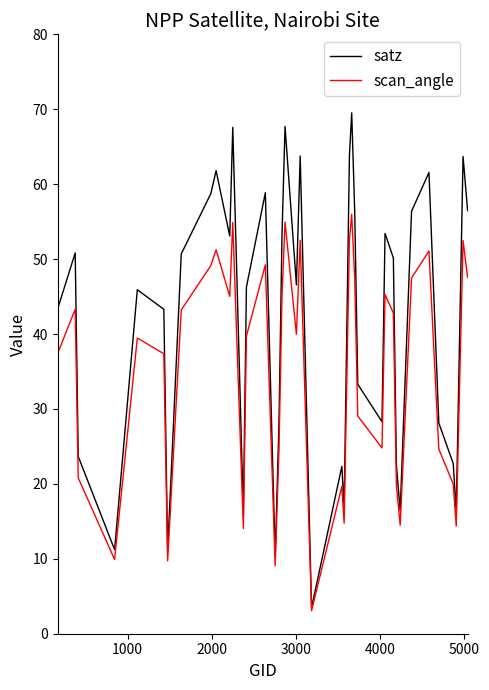

Which series has the largest range (max minus min)?

satz